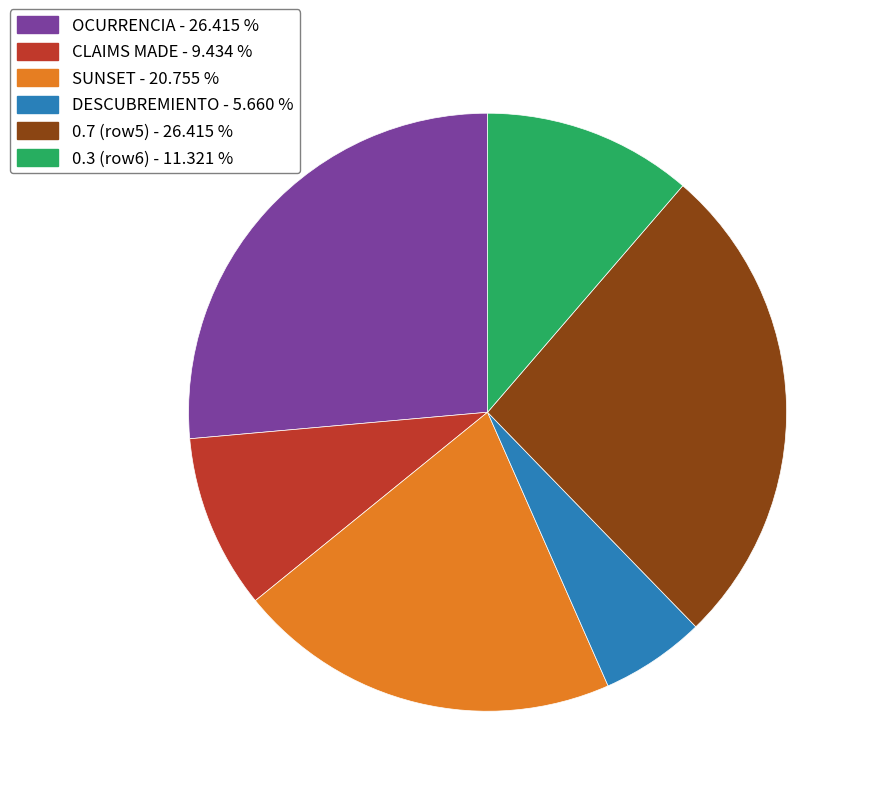

The CLAIMS MADE slice represents 3% of the pie. True or false?

False